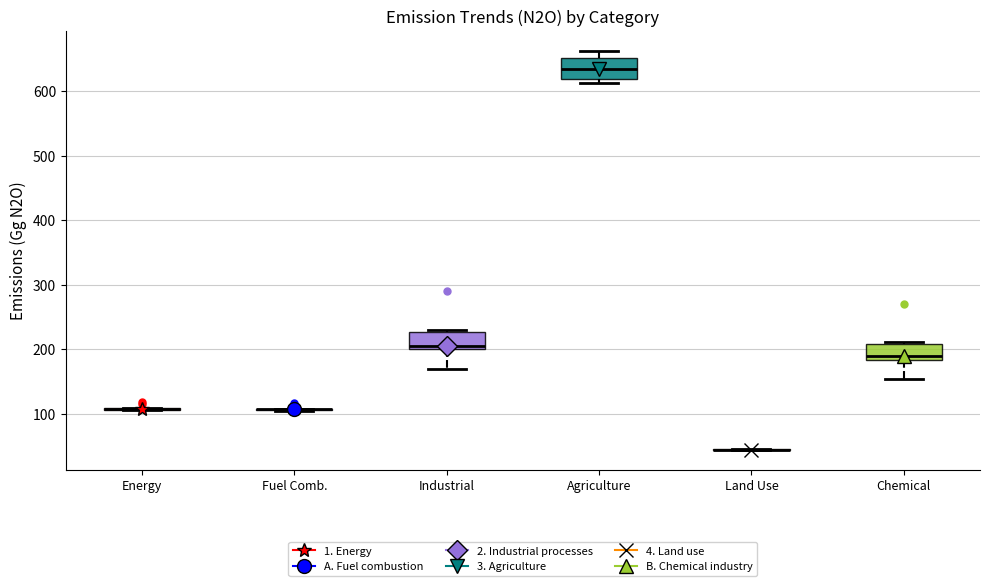

Where does the median line of the box for Agriculture sit on the y-axis? The values are not printed on the chart, so give them approximately, as read against the axis.

630